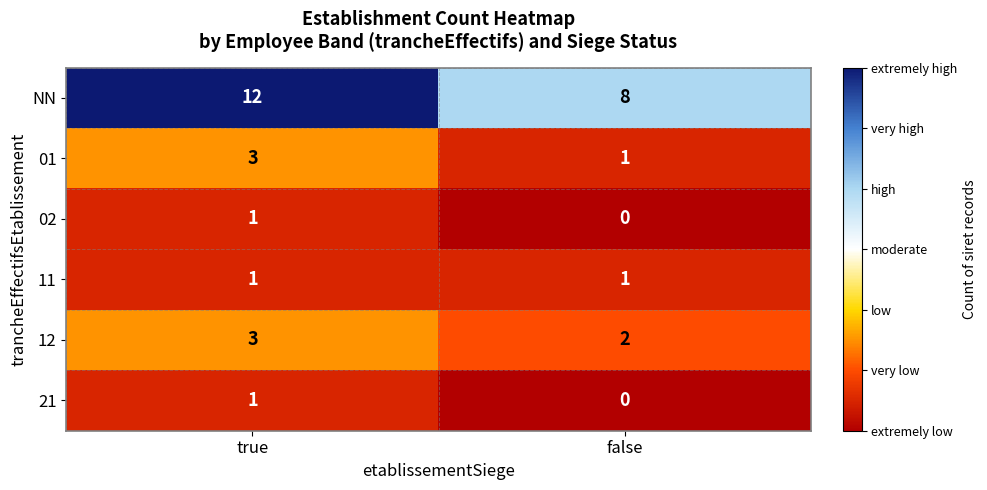

Reading left to right, transcribe all the data shown in this chart.

NN: true=12	false=8
01: true=3	false=1
02: true=1	false=0
11: true=1	false=1
12: true=3	false=2
21: true=1	false=0